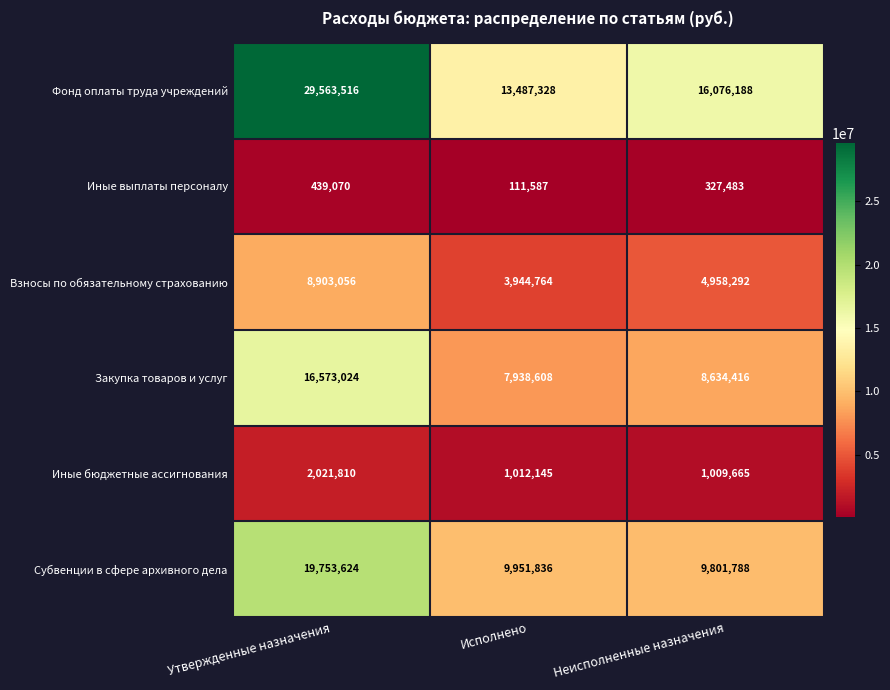

At how many categories does at least one series exceed 22038158?

1